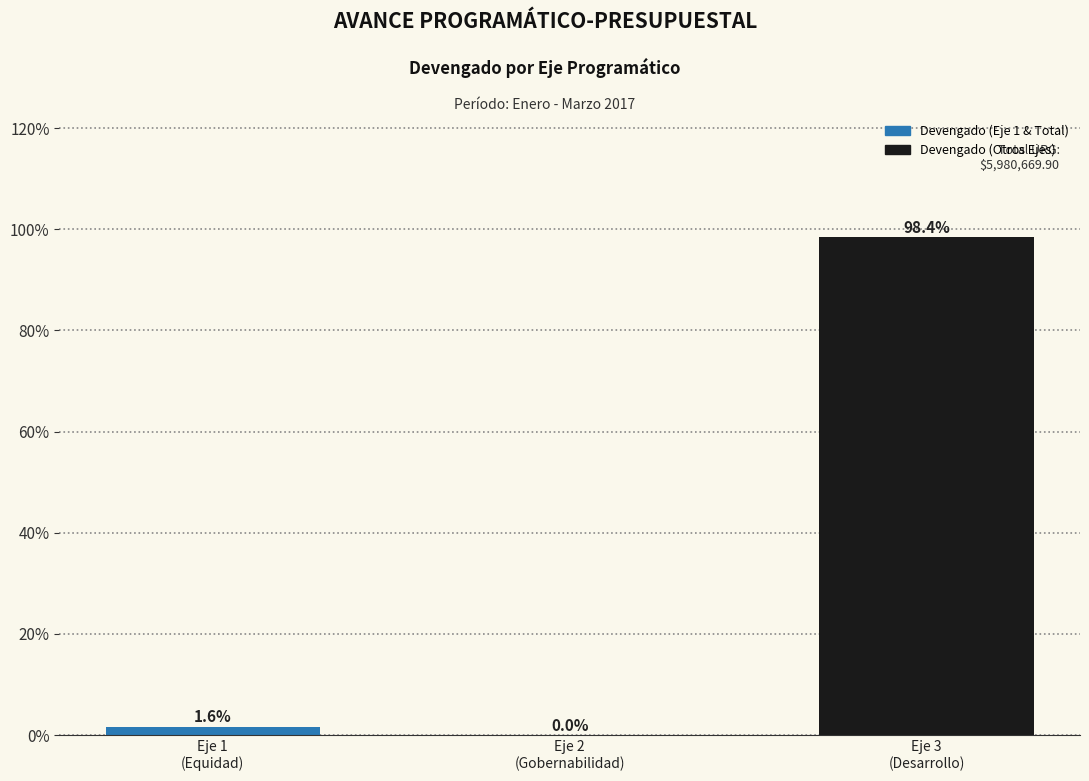

What is the greatest value displayed?

98.4